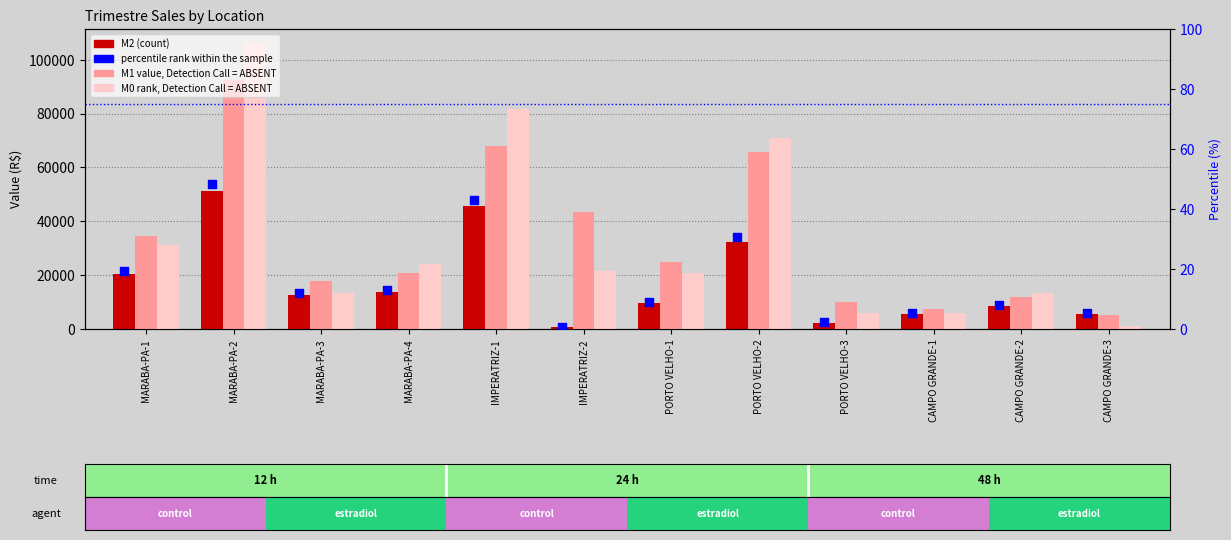

Which series reaches the minimum Y coordinate?

percentile rank within the sample